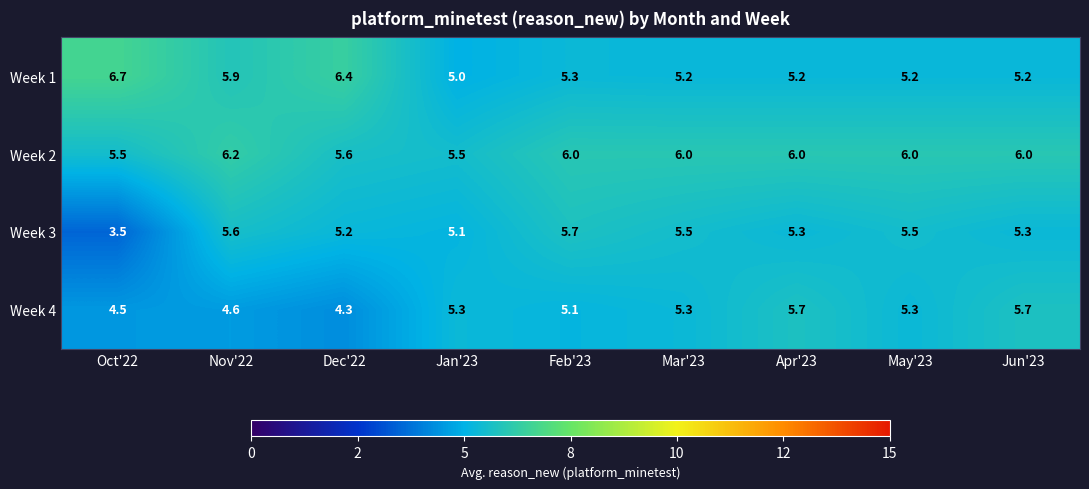

What is the average value of the Week 3 series?

5.2